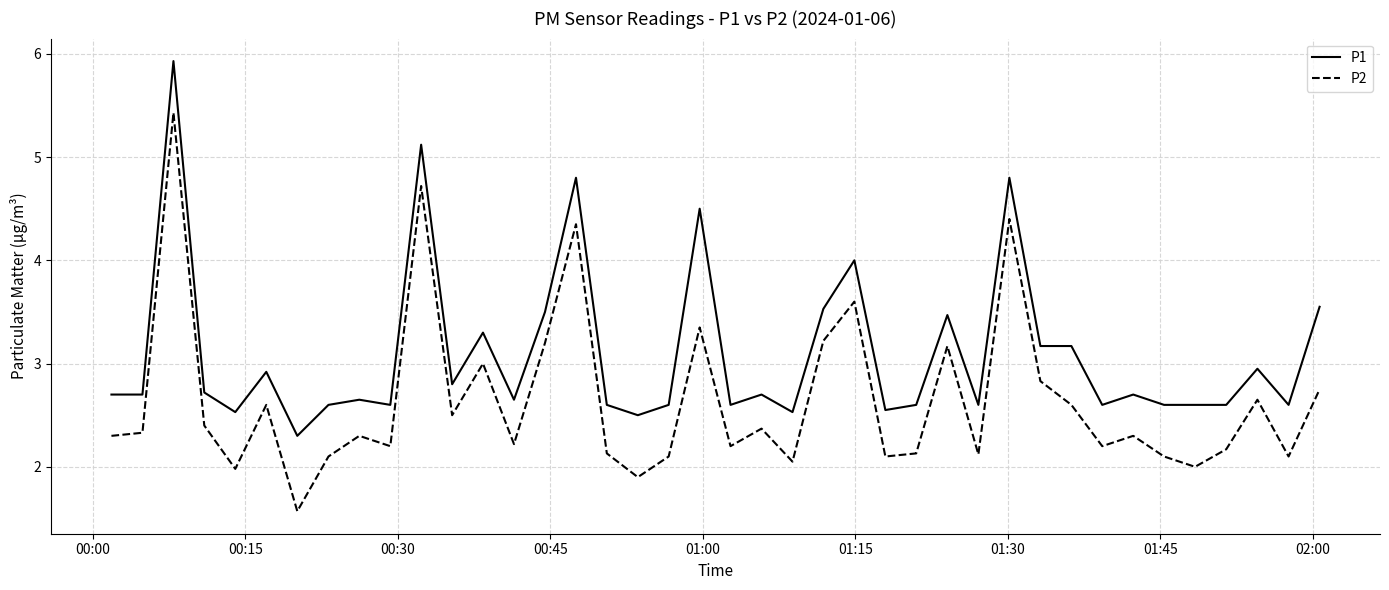

How many lines are shown in the chart?

2